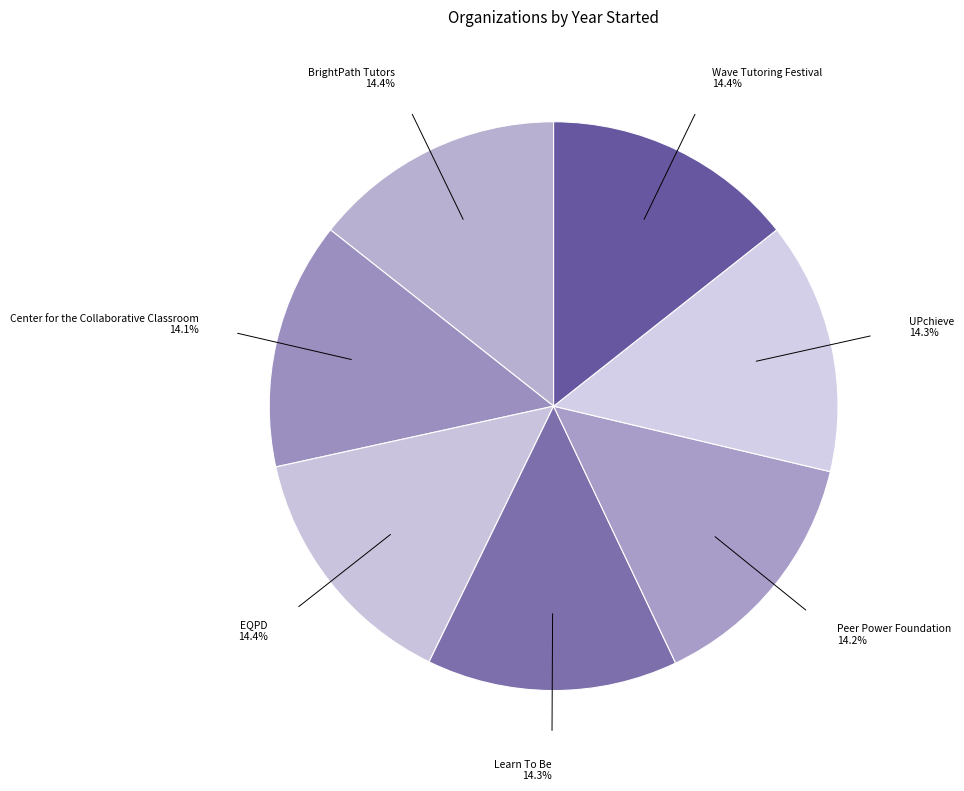

How many slices are in this pie chart?

7